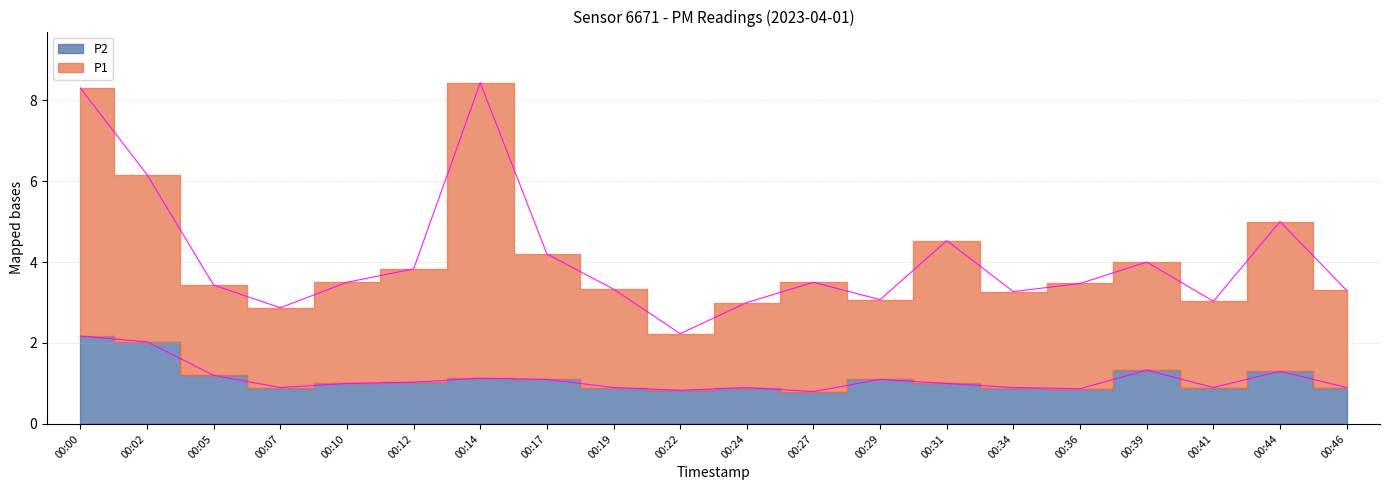

Reading left to right, extract all data points from this chart.

P1: 00:00=8.3	00:02=6.2	00:05=3.4	00:07=2.9	00:10=3.5	00:12=3.8	00:14=8.4	00:17=4.2	00:19=3.3	00:22=2.2	00:24=3.0	00:27=3.5	00:29=3.1	00:31=4.5	00:34=3.3	00:36=3.5	00:39=4.0	00:41=3.0	00:44=5.0	00:46=3.3
P2: 00:00=2.2	00:02=2.0	00:05=1.2	00:07=0.9	00:10=1.0	00:12=1.0	00:14=1.1	00:17=1.1	00:19=0.9	00:22=0.8	00:24=0.9	00:27=0.8	00:29=1.1	00:31=1.0	00:34=0.9	00:36=0.9	00:39=1.3	00:41=0.9	00:44=1.3	00:46=0.9